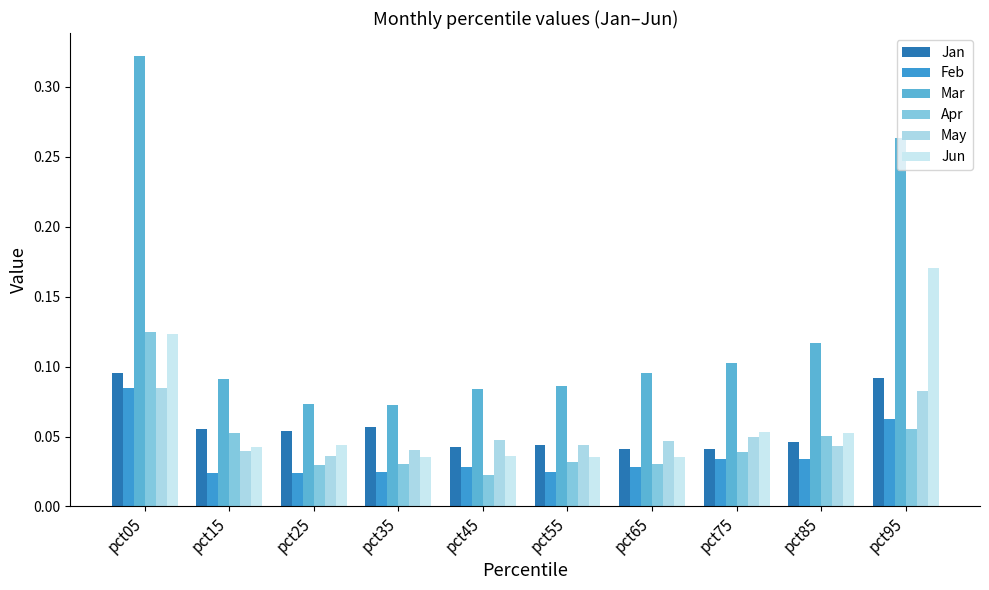

What is the value of the Mar bar at the 7th from the left?

0.1